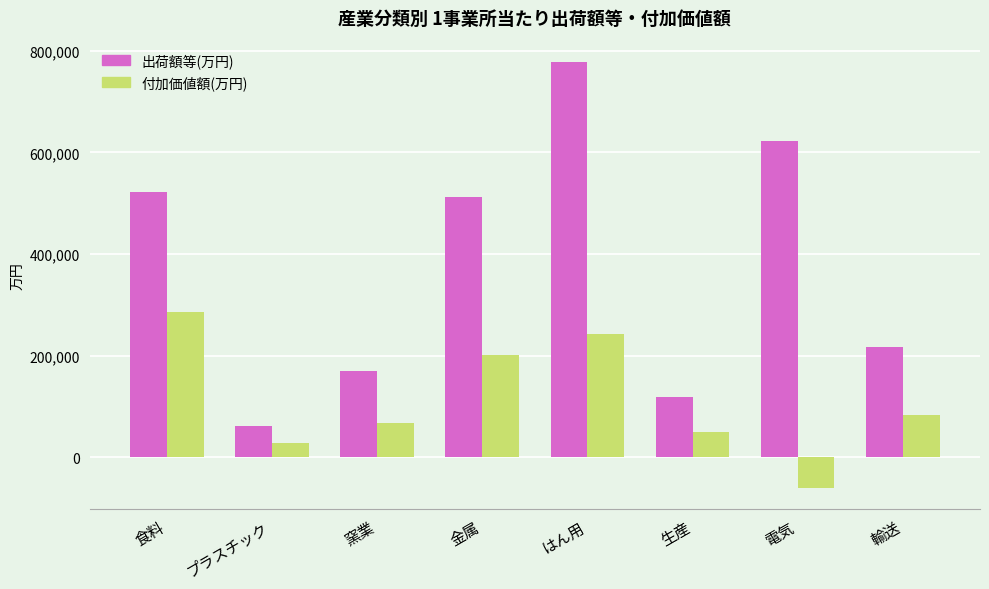

What are all the series names shown in the legend?

出荷額等(万円), 付加価値額(万円)